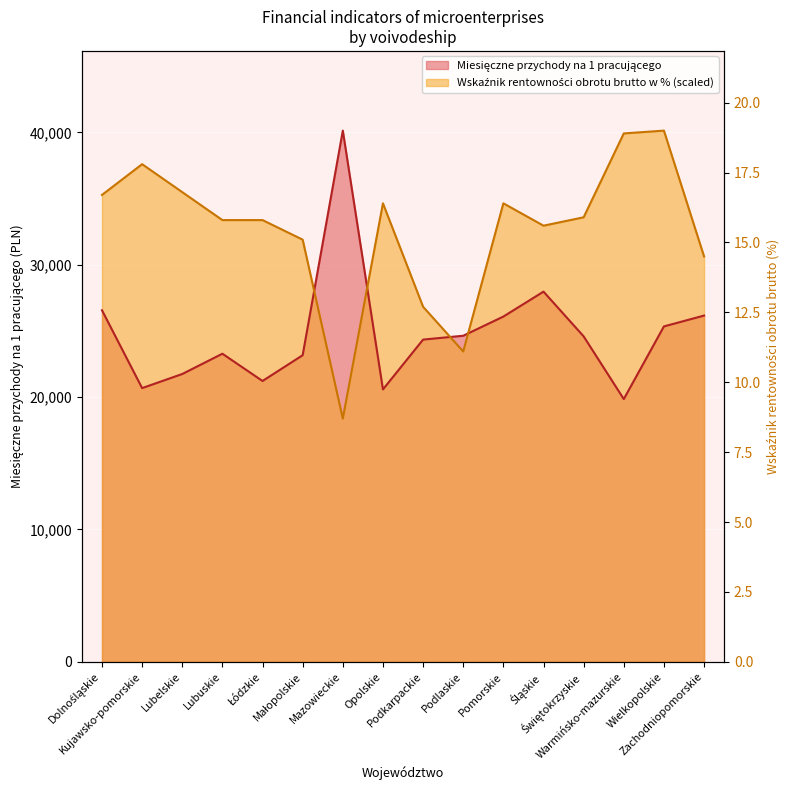

Rank the series by their maximum value, from lowest to highest.

Miesięczne przychody na 1 pracującego, Wskaźnik rentowności obrotu brutto w %